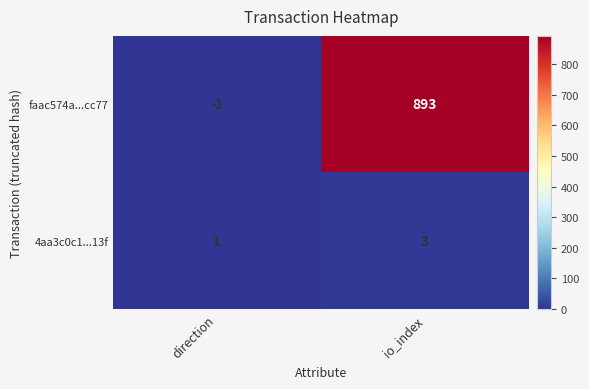

Count the number of categories in the chart.

2